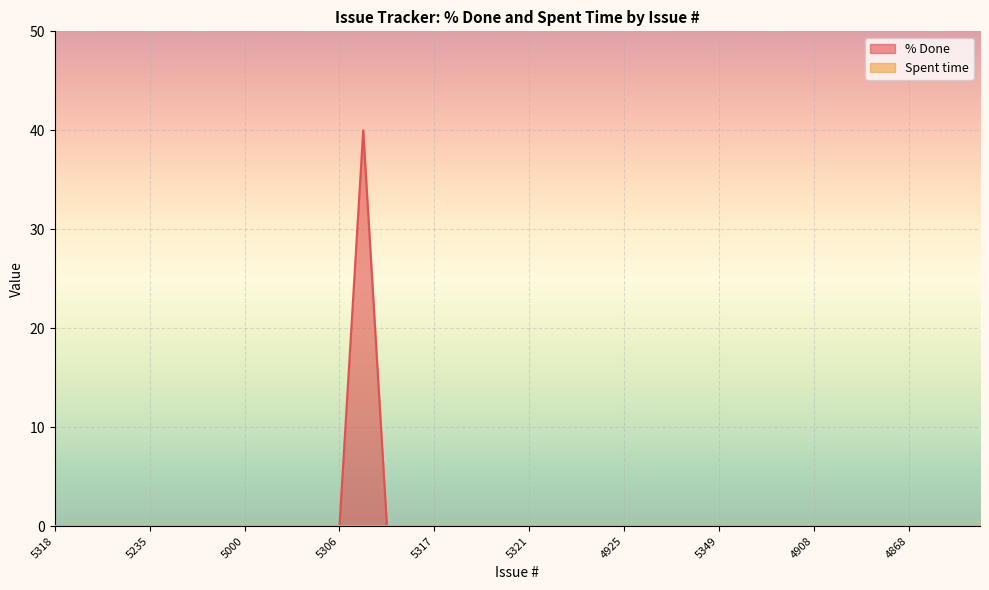

What is the sum of all values?

40